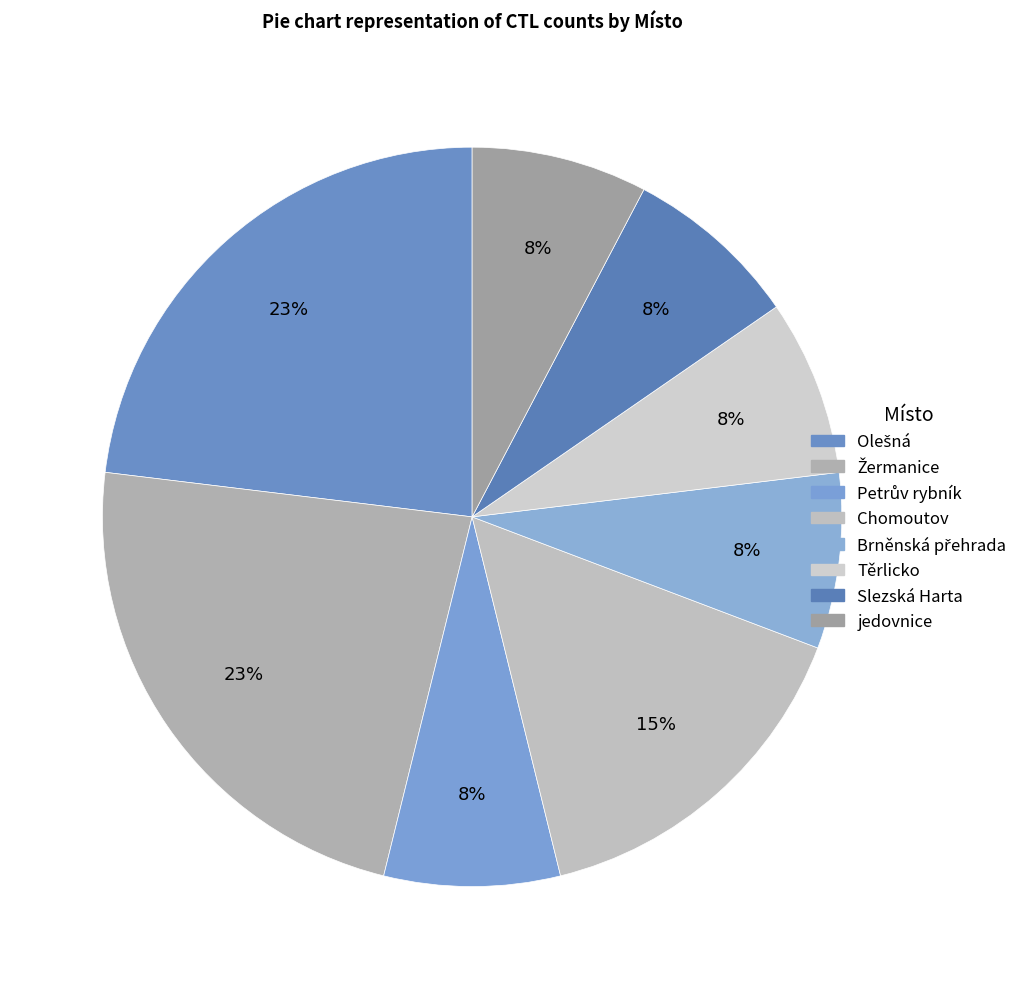

What is the change in value from Olešná to Slezská Harta?

-2